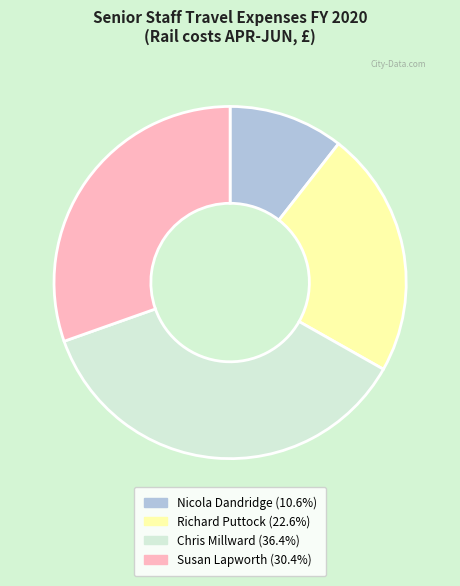

Is there any slice that represents more than half of the pie?

No